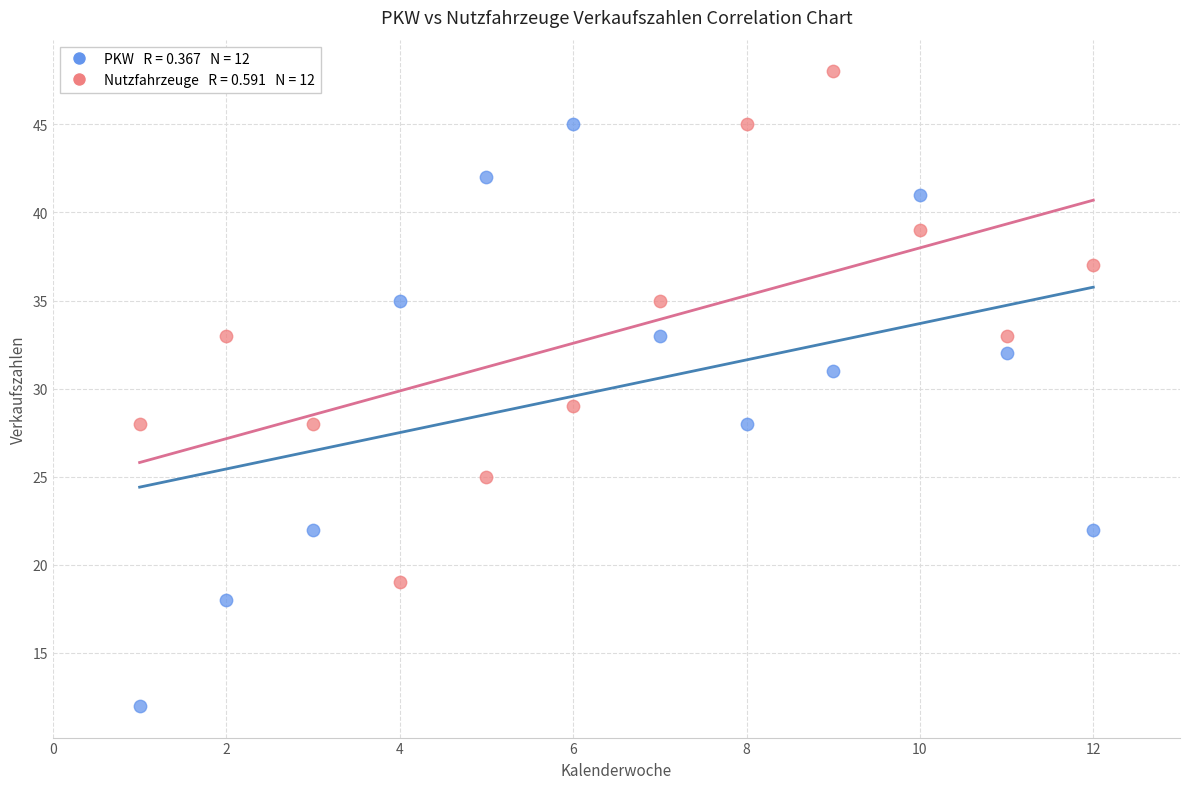

Across all data points, what is the range of Y values (max minus min)?

36